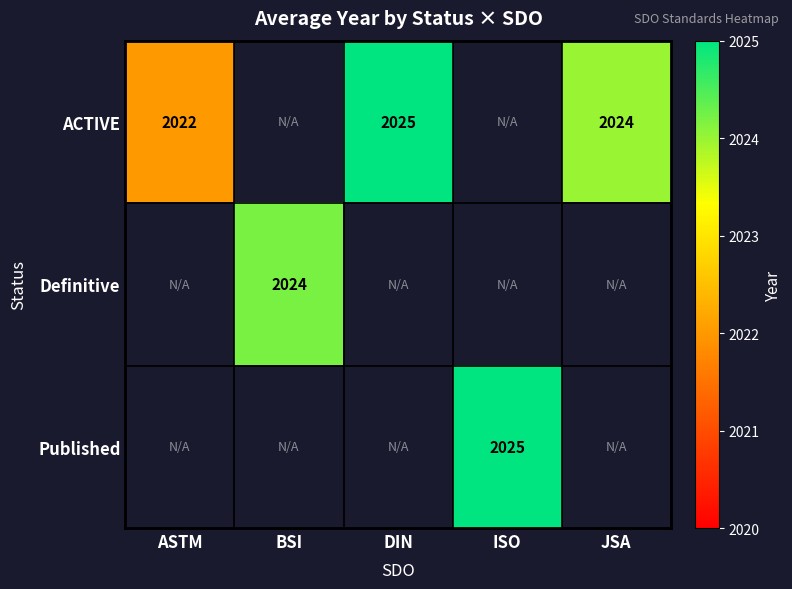

The ACTIVE series shows 2927 at DIN. True or false?

False